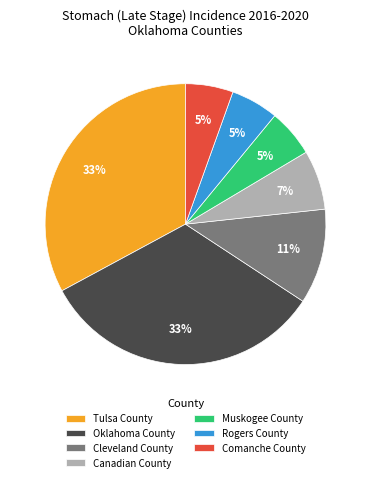

To the nearest percent, what is the average slice percentage?

14%